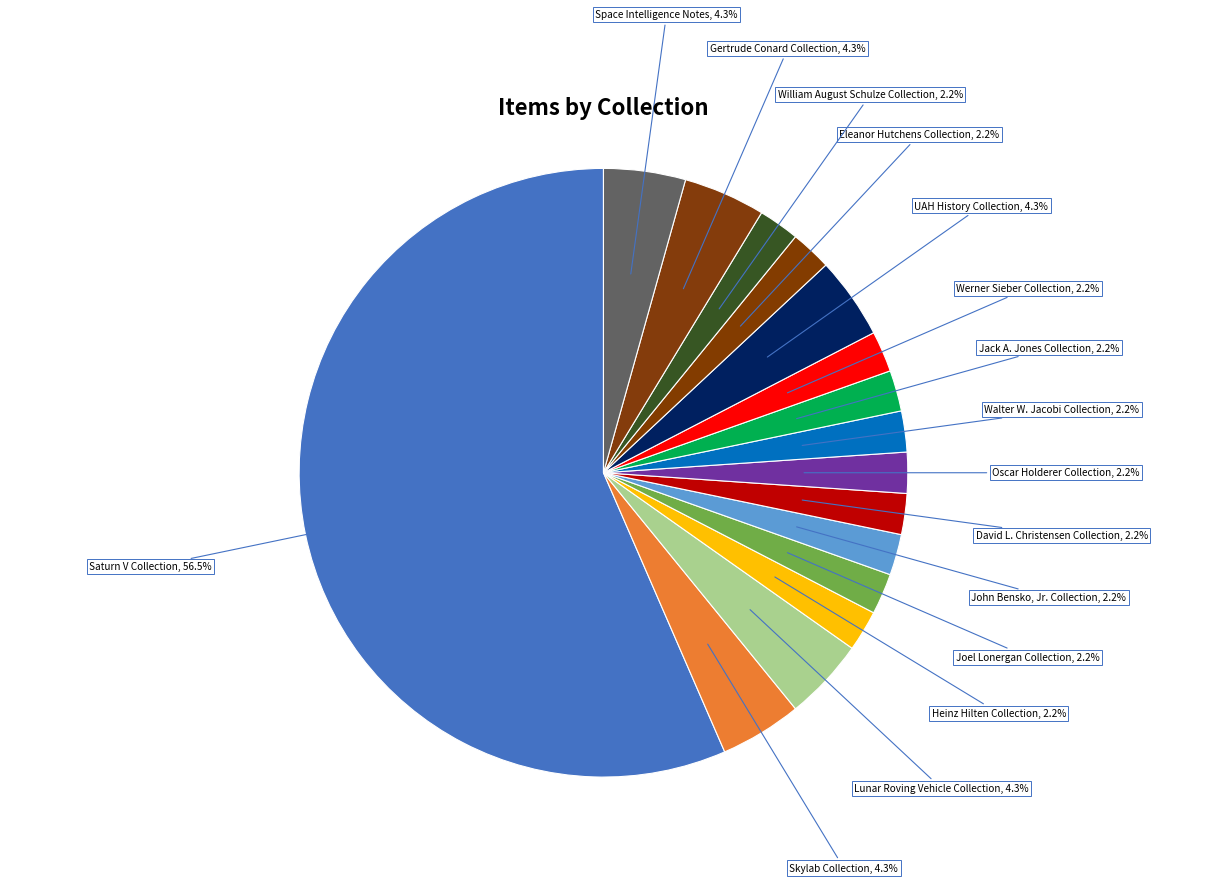

Which category accounts for the majority?

Saturn V Collection